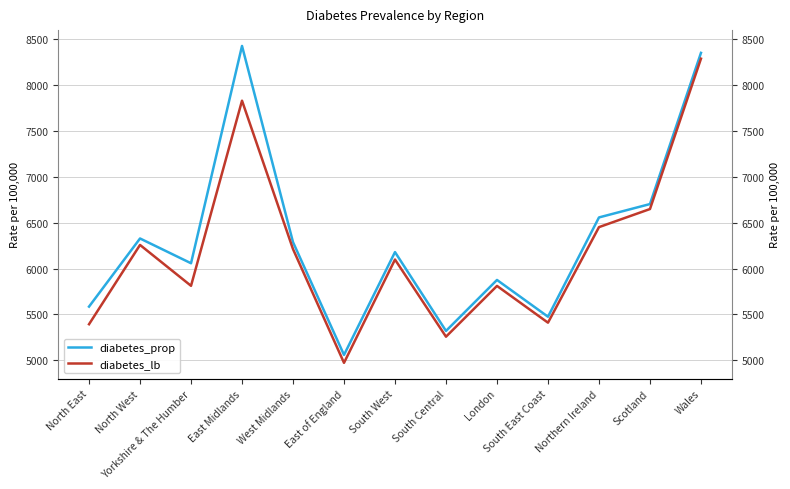

How many lines are shown in the chart?

2